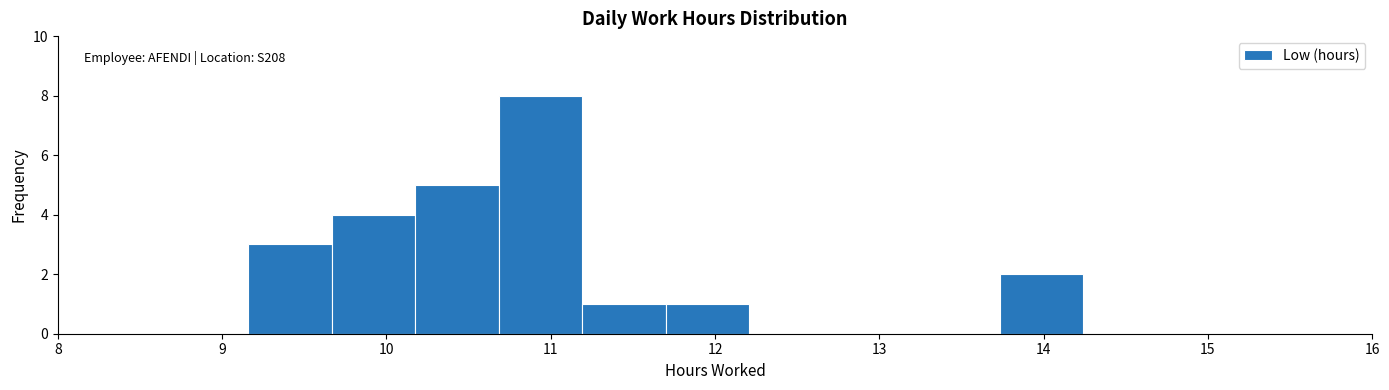

Which range on the x-axis has the tallest bar?

10.7 to 11.2